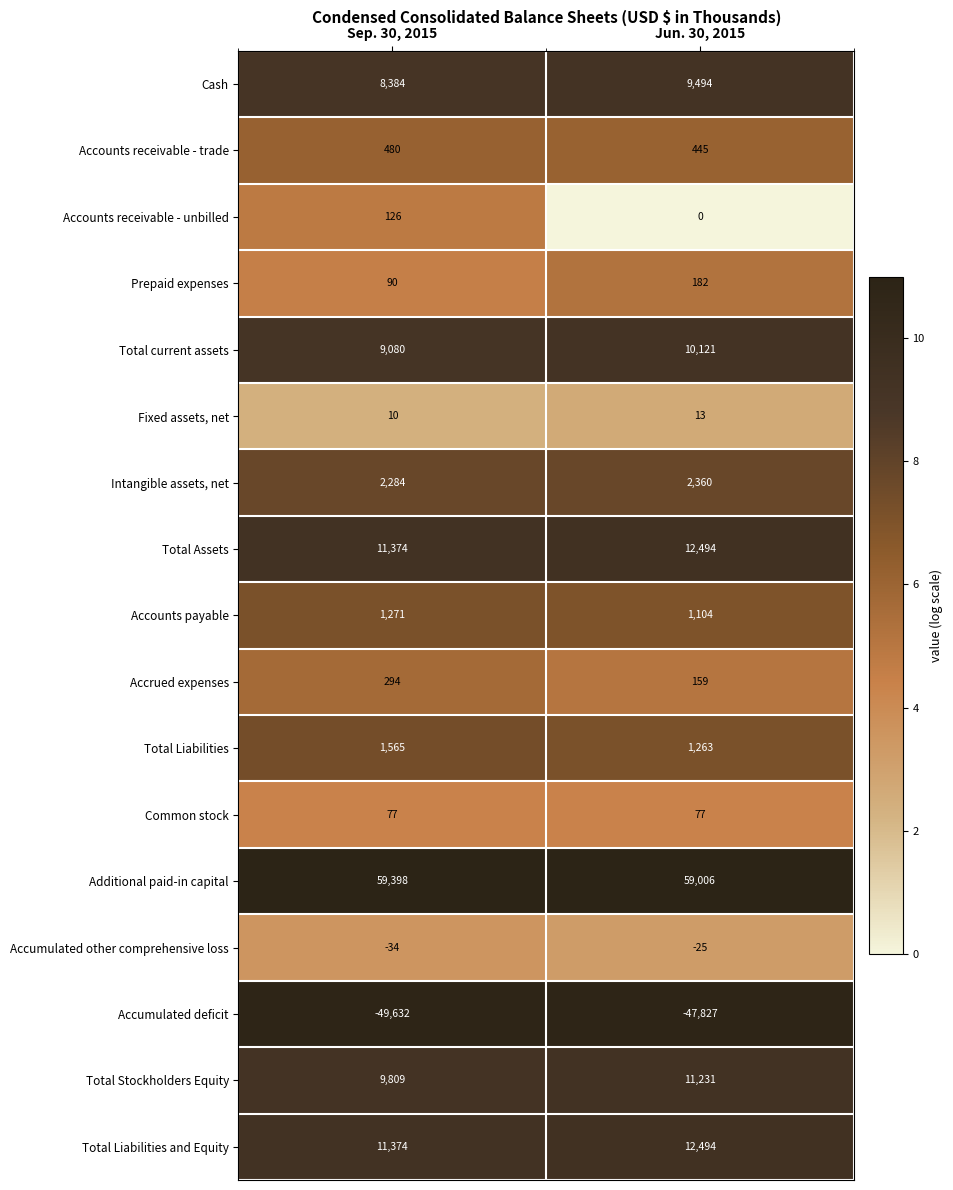

What is the maximum value for Total Stockholders Equity?

11231